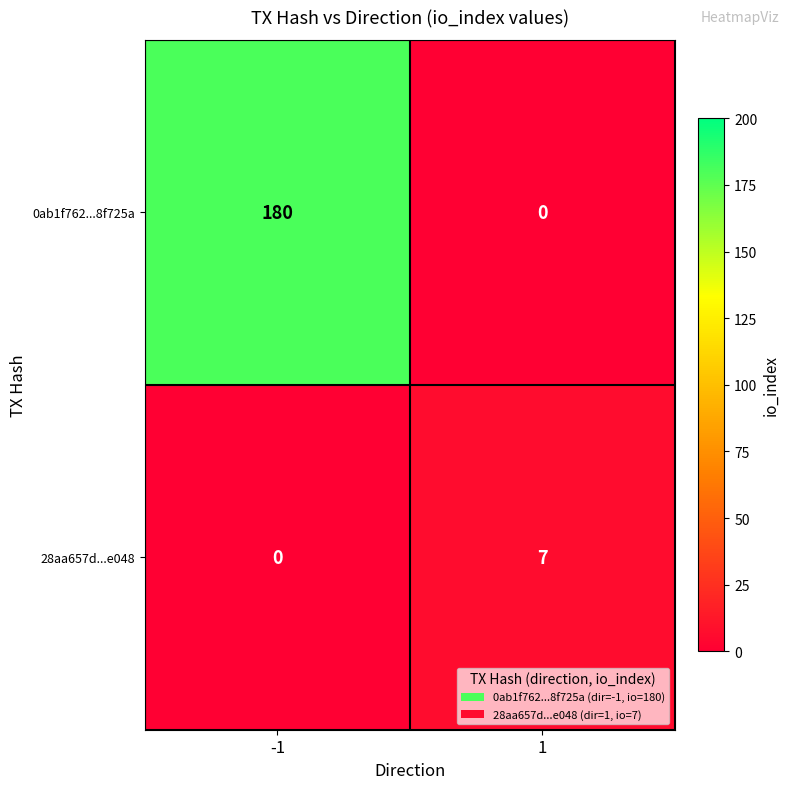

Which series has the largest range (max minus min)?

0ab1f762...8f725a